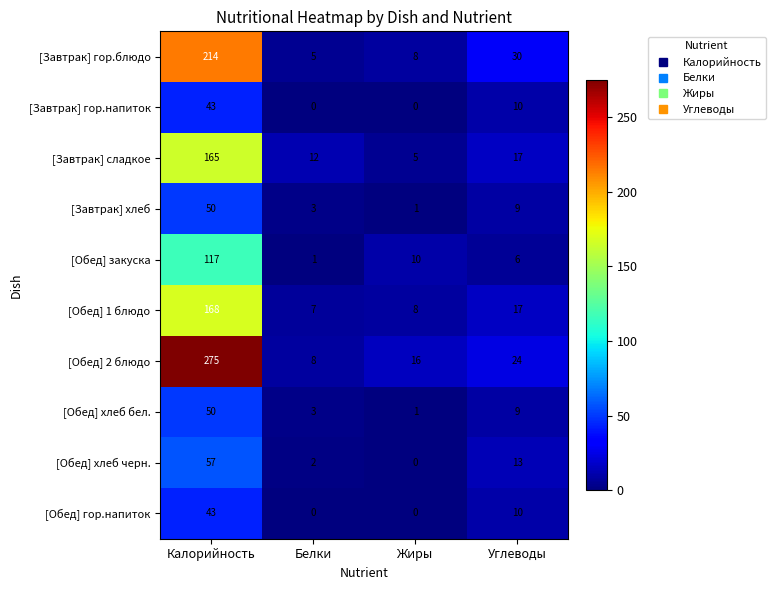

Which series has the largest total across all categories?

[Обед] 2 блюдо